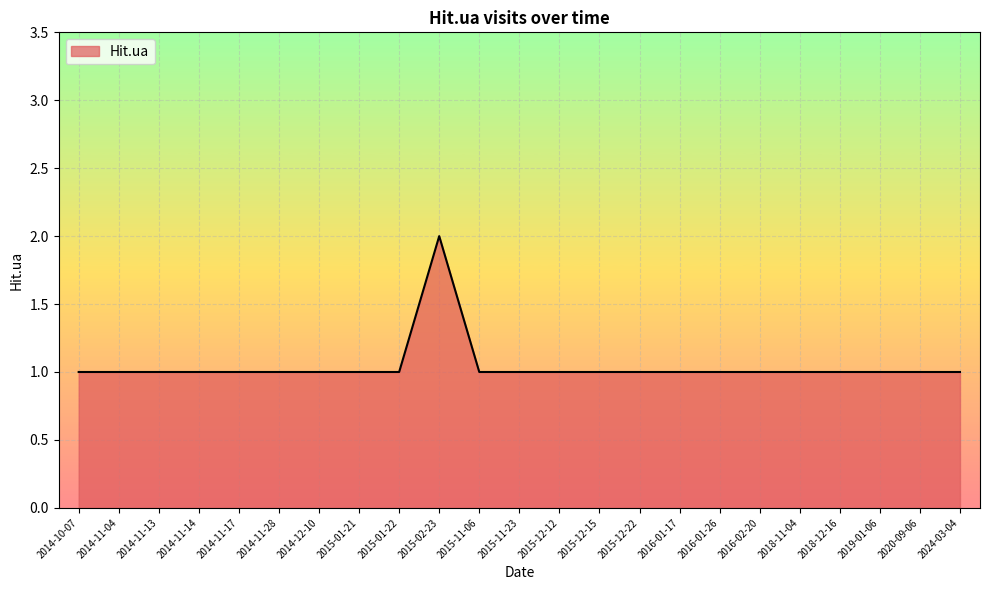

Is it true that the value at 2014-11-14 is 0?

False